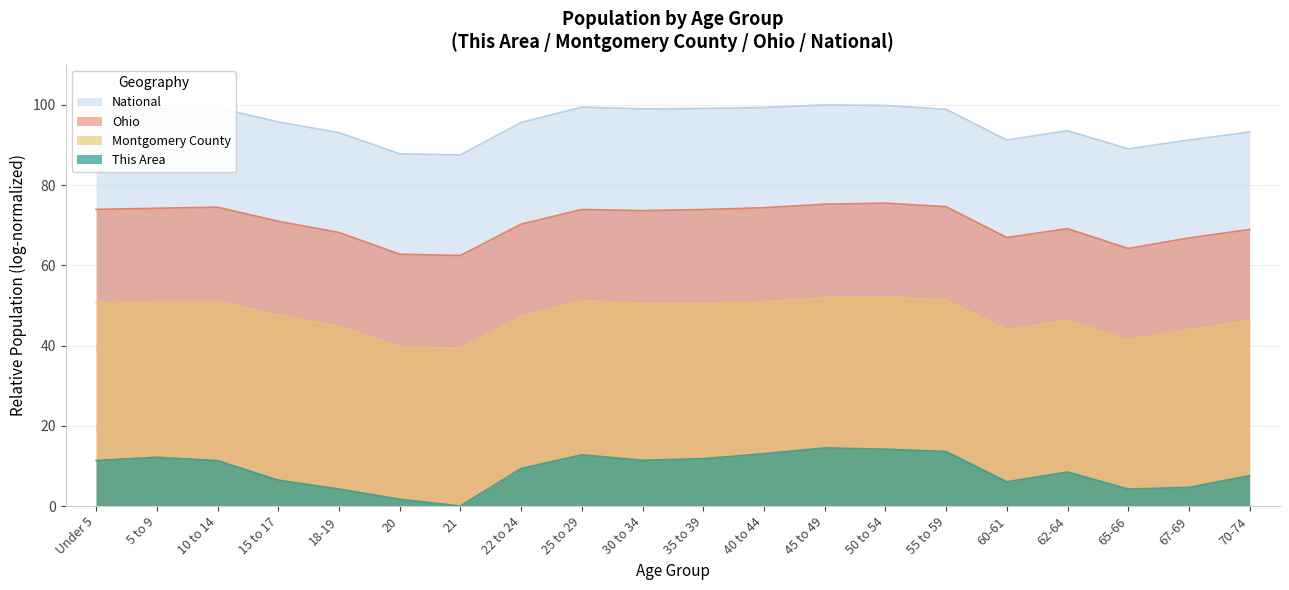

In Montgomery County, how many points are higher than both neighbors (excluding endpoints)?

4